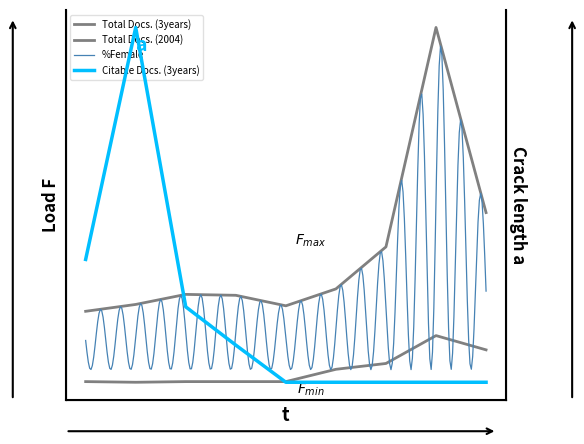

What is the sum of the Total Docs. (3years) values at 9 and 3?

53.6